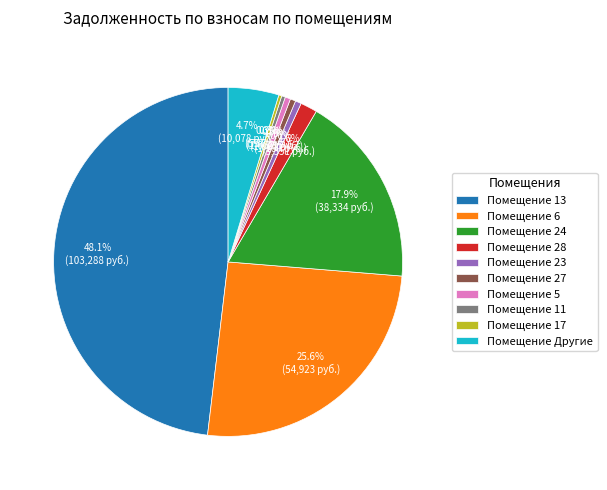

Is there a majority slice in this chart?

No